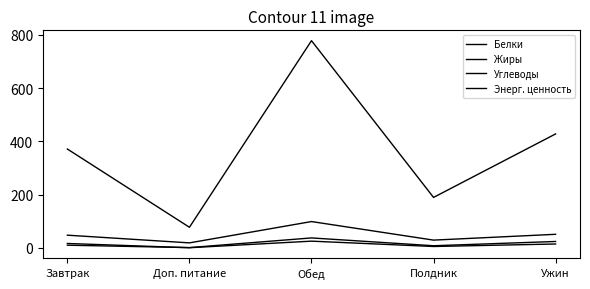

Count the number of data series in this chart.

4